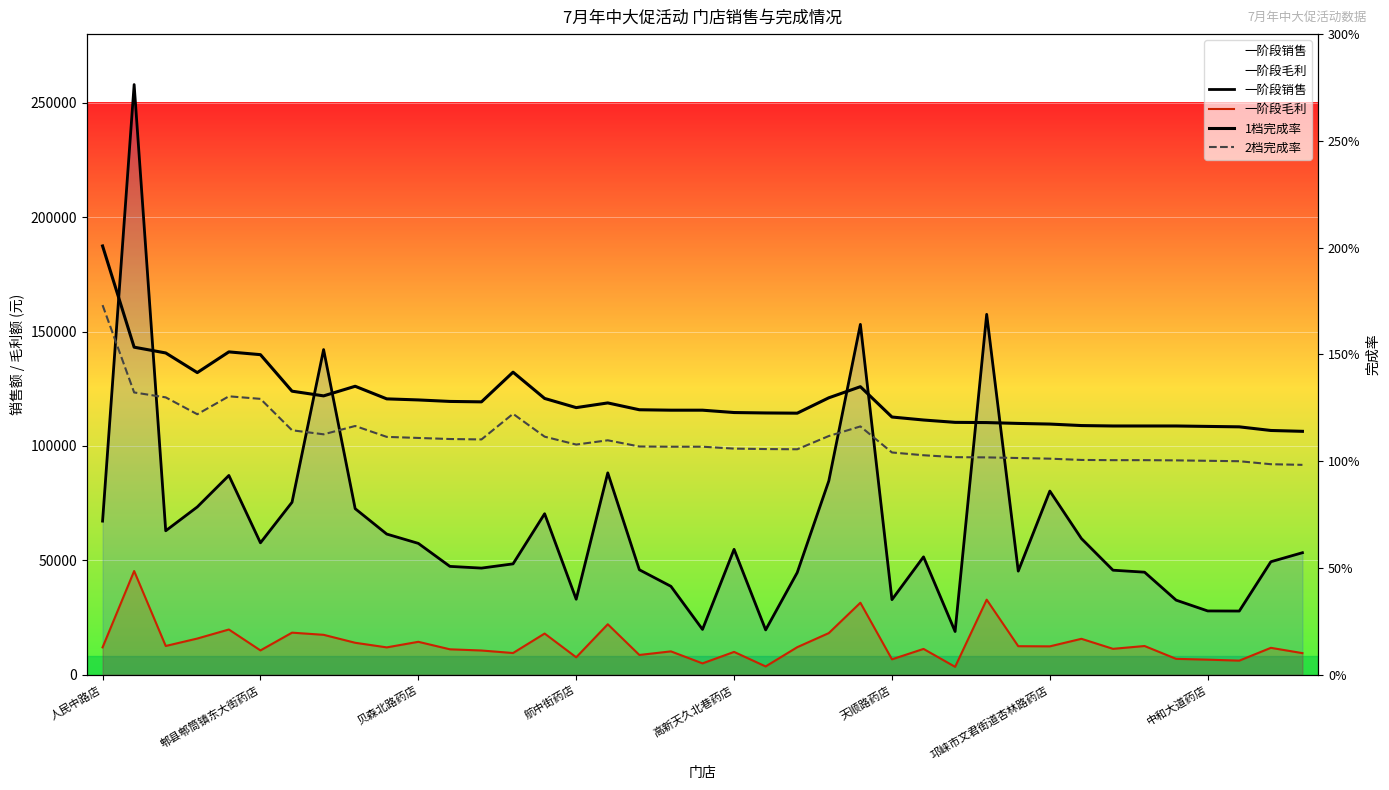

How many interior local valleys does the 2档完成率 series have?

5